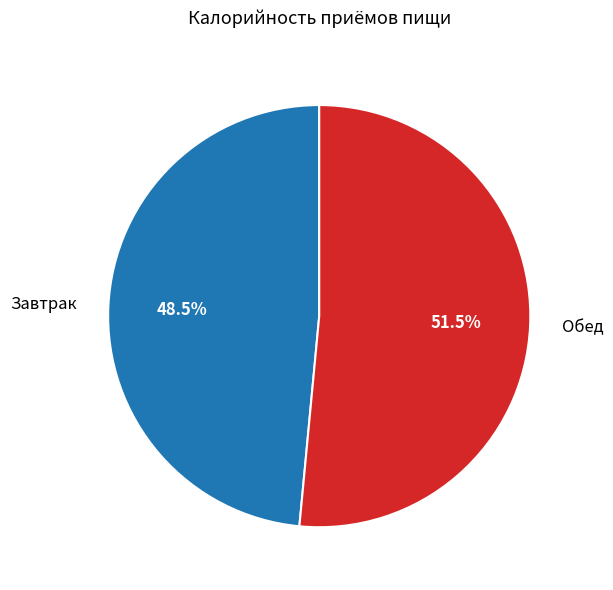

What is the ratio of the value at Обед to the value at Завтрак?

1.1